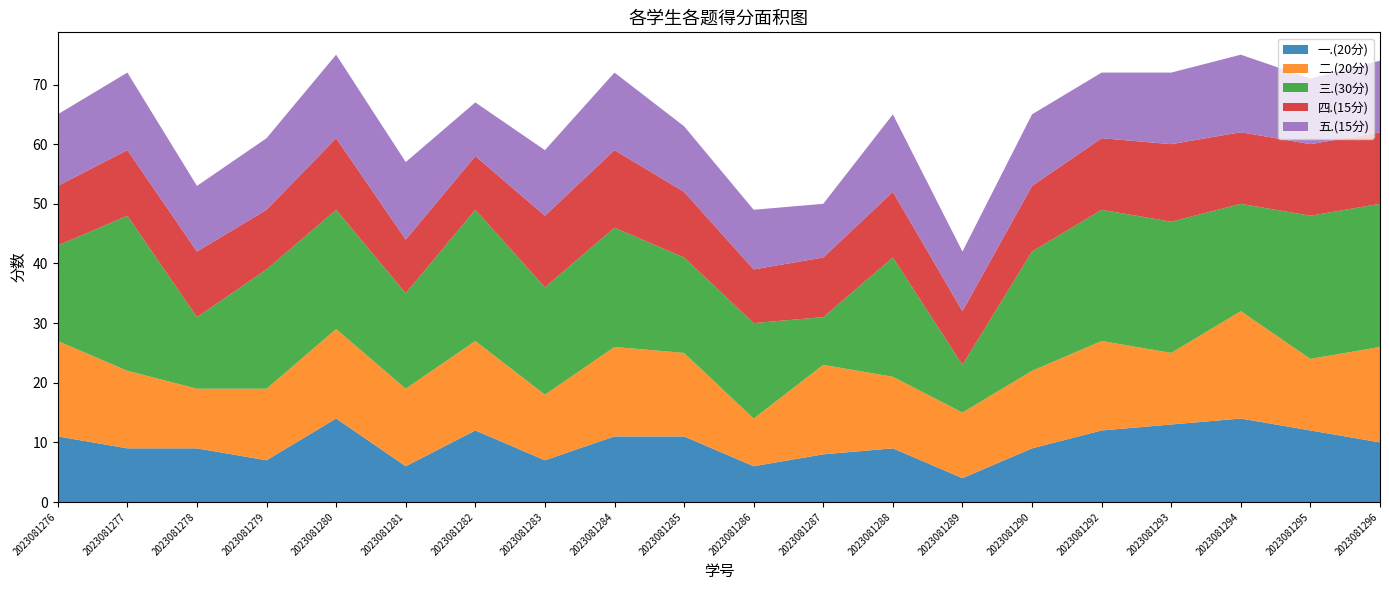

Reading left to right, what are all the values shown in this chart?

一.(20分): 2023081276=11	2023081277=9	2023081278=9	2023081279=7	2023081280=14	2023081281=6	2023081282=12	2023081283=7	2023081284=11	2023081285=11	2023081286=6	2023081287=8	2023081288=9	2023081289=4	2023081290=9	2023081292=12	2023081293=13	2023081294=14	2023081295=12	2023081296=10
二.(20分): 2023081276=16	2023081277=13	2023081278=10	2023081279=12	2023081280=15	2023081281=13	2023081282=15	2023081283=11	2023081284=15	2023081285=14	2023081286=8	2023081287=15	2023081288=12	2023081289=11	2023081290=13	2023081292=15	2023081293=12	2023081294=18	2023081295=12	2023081296=16
三.(30分): 2023081276=16	2023081277=26	2023081278=12	2023081279=20	2023081280=20	2023081281=16	2023081282=22	2023081283=18	2023081284=20	2023081285=16	2023081286=16	2023081287=8	2023081288=20	2023081289=8	2023081290=20	2023081292=22	2023081293=22	2023081294=18	2023081295=24	2023081296=24
四.(15分): 2023081276=10	2023081277=11	2023081278=11	2023081279=10	2023081280=12	2023081281=9	2023081282=9	2023081283=12	2023081284=13	2023081285=11	2023081286=9	2023081287=10	2023081288=11	2023081289=9	2023081290=11	2023081292=12	2023081293=13	2023081294=12	2023081295=12	2023081296=12
五.(15分): 2023081276=12	2023081277=13	2023081278=11	2023081279=12	2023081280=14	2023081281=13	2023081282=9	2023081283=11	2023081284=13	2023081285=11	2023081286=10	2023081287=9	2023081288=13	2023081289=10	2023081290=12	2023081292=11	2023081293=12	2023081294=13	2023081295=11	2023081296=12